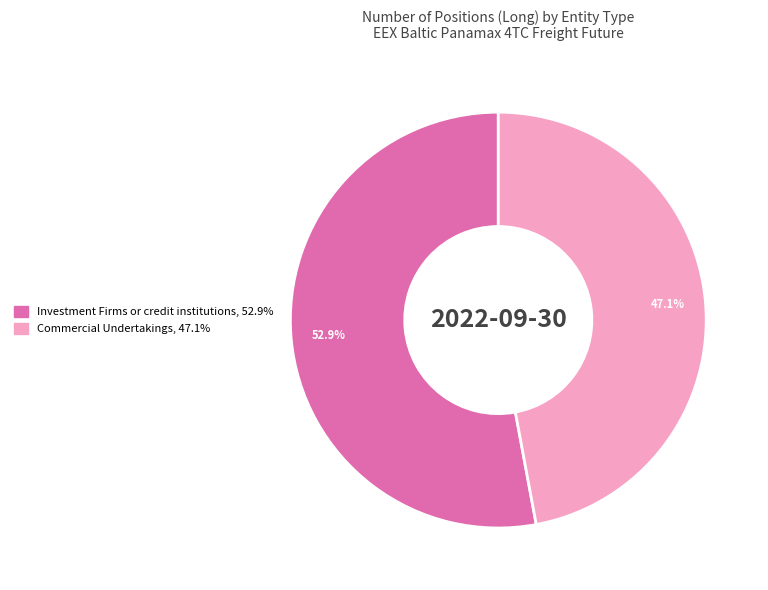

To the nearest percent, what is the difference between the largest and smallest slice percentages?

6%